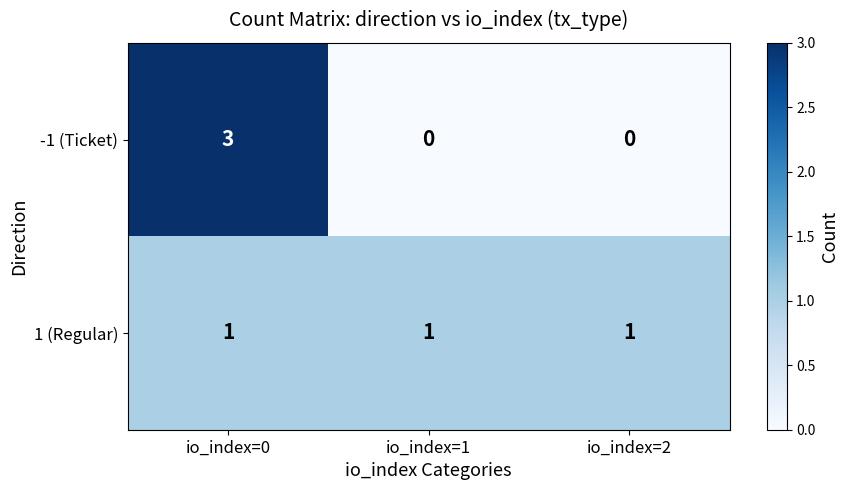

The value of -1 (Ticket) at io_index=1 is 2. True or false?

False